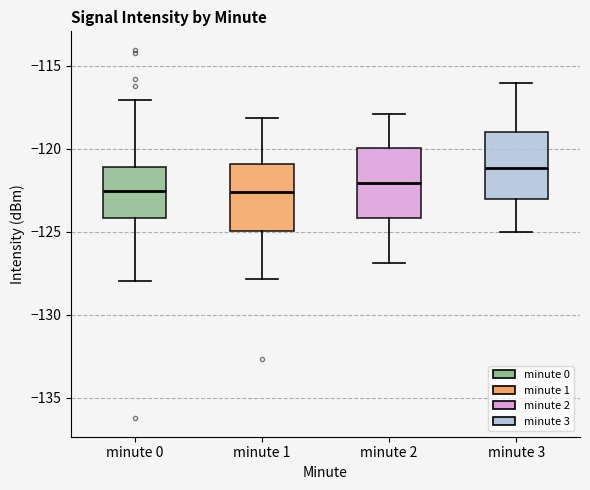

Reading left to right, read every box against the y-axis: the position of its median line, the range the box covers, and the ends of its whiskers. The values are not printed on the chart, so give them approximately, as read against the axis.

minute 0: median -122.5, box -124.0 to -121.0, whiskers -128.0 to -117.0
minute 1: median -122.5, box -125.0 to -121.0, whiskers -128.0 to -118.0
minute 2: median -122.0, box -124.0 to -120.0, whiskers -127.0 to -118.0
minute 3: median -121.0, box -123.0 to -119.0, whiskers -125.0 to -116.0